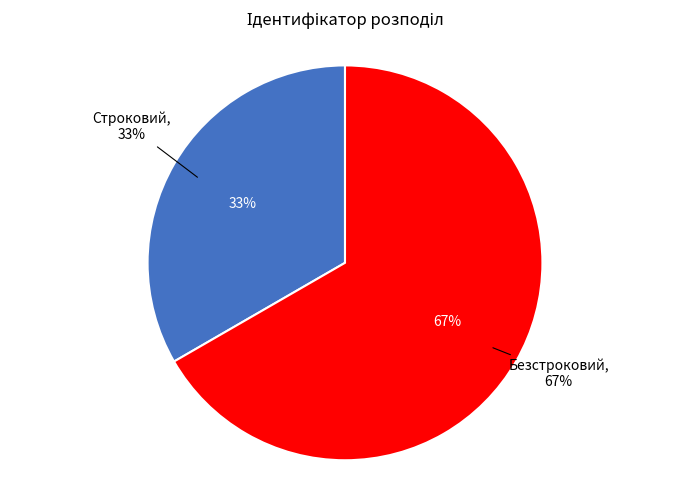

Combined, what portion of the pie is Строковий and Безстроковий?

100.0%